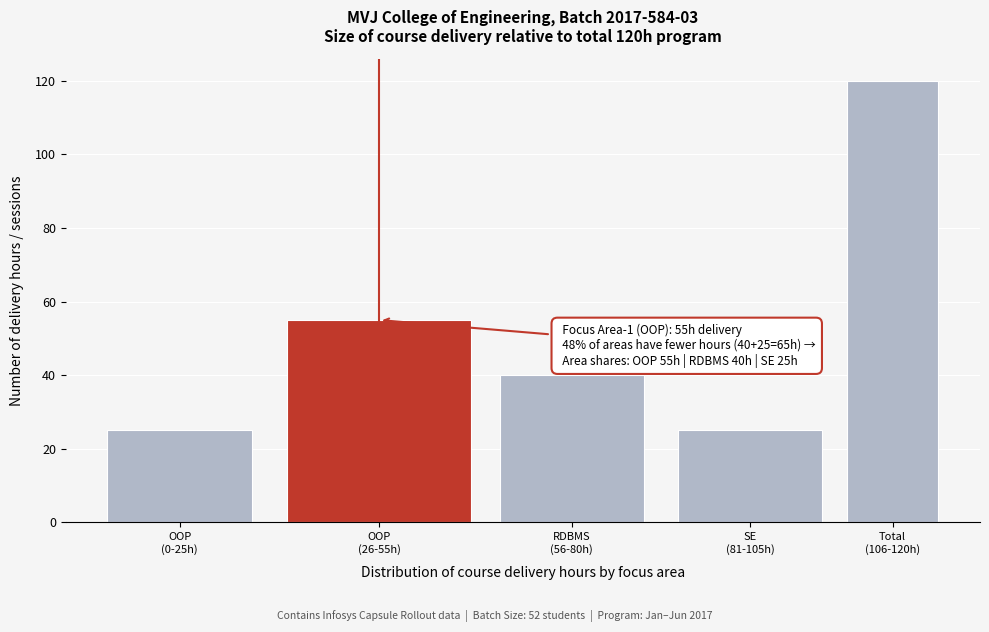

Reading left to right, what are all the values shown in this chart?

25	55	40	25	120